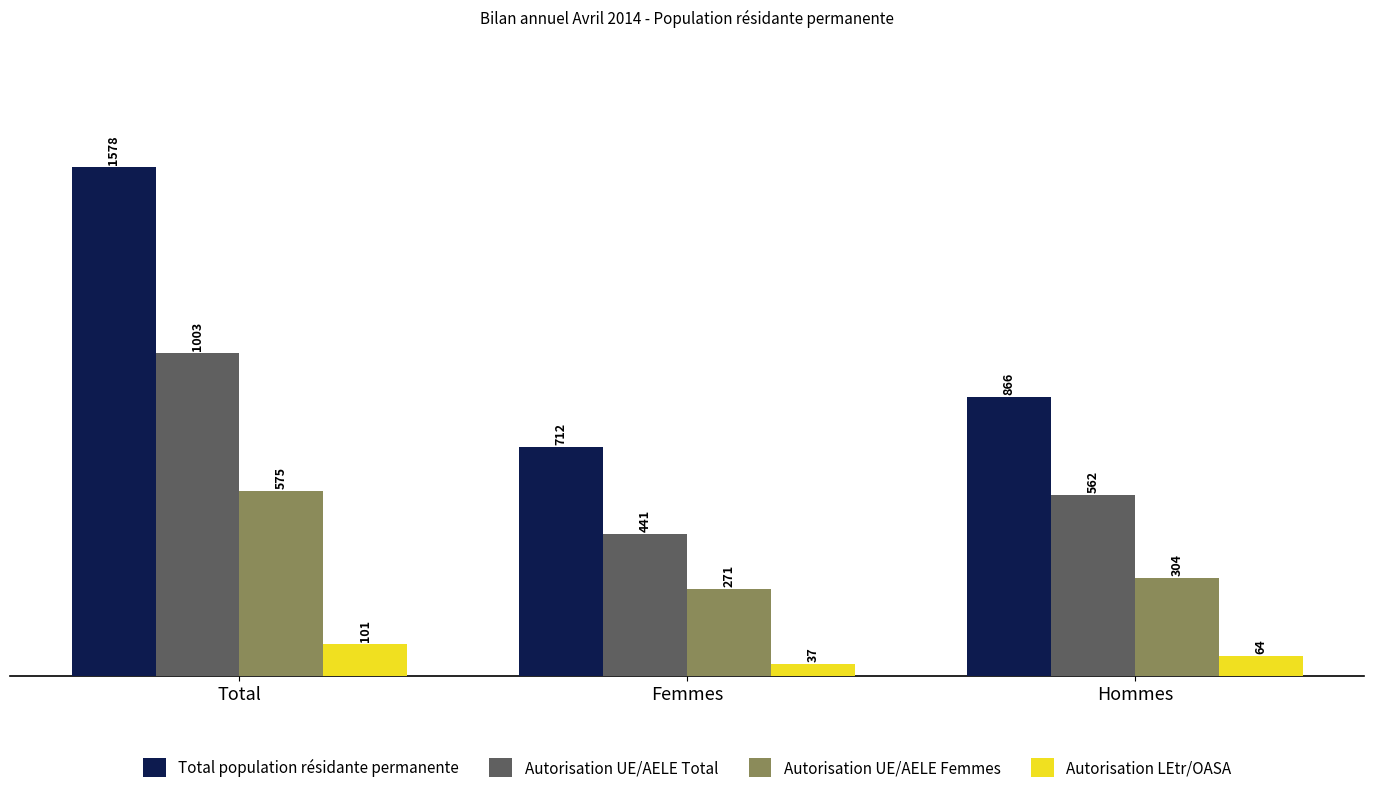

What position from the right is Hommes?

1